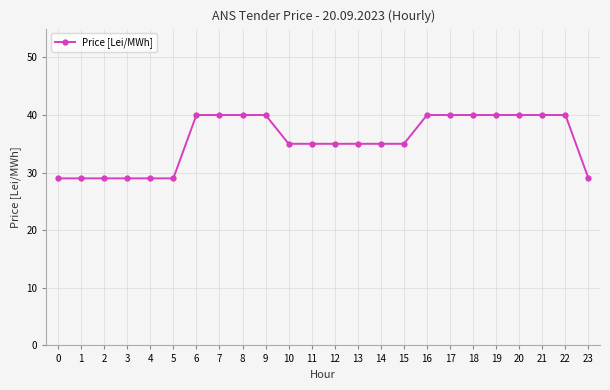

What is the average value?

36